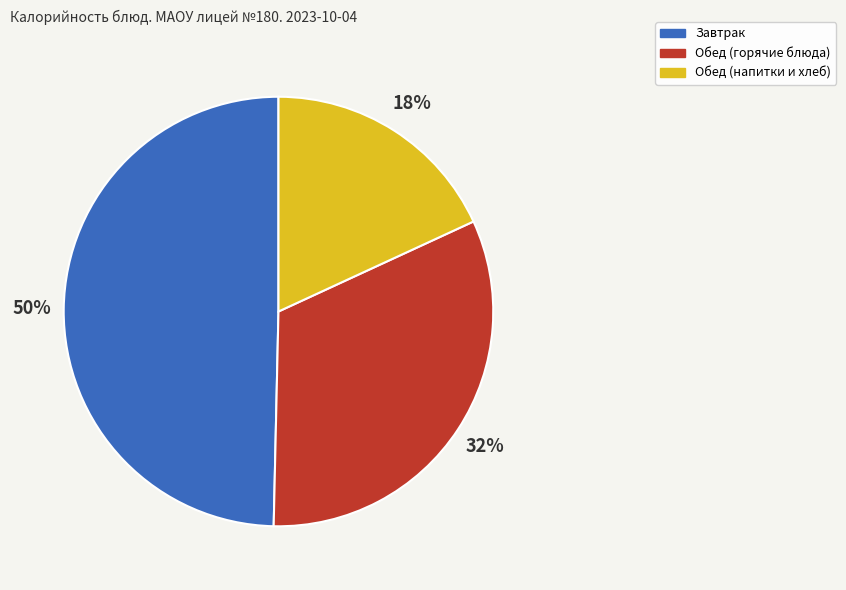

Is there a majority slice in this chart?

No